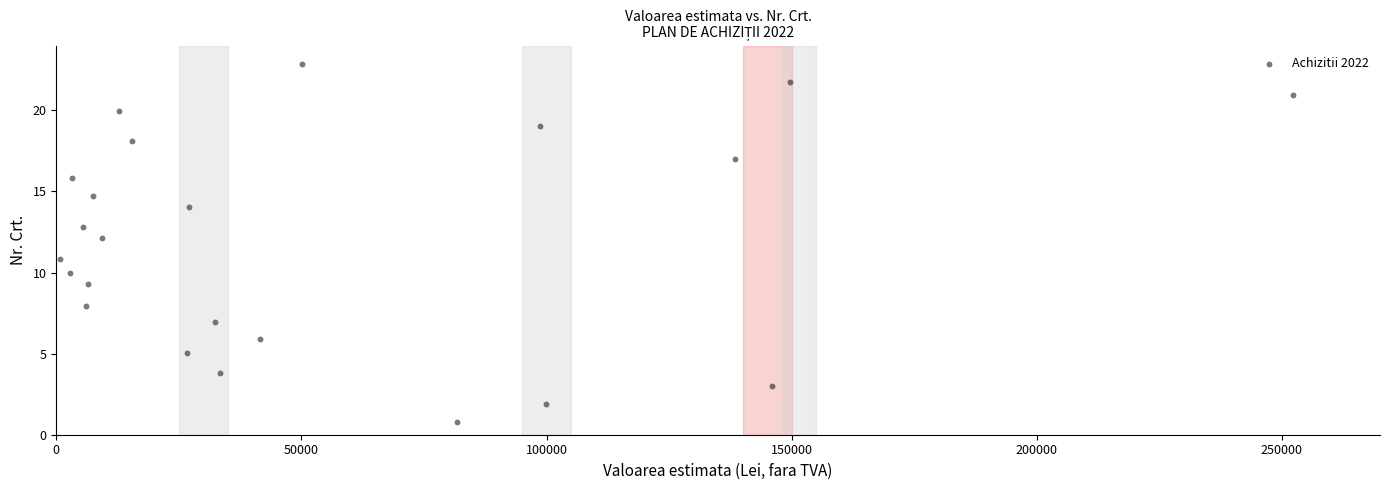

What is the range of X values (max minus min)?

251393.6